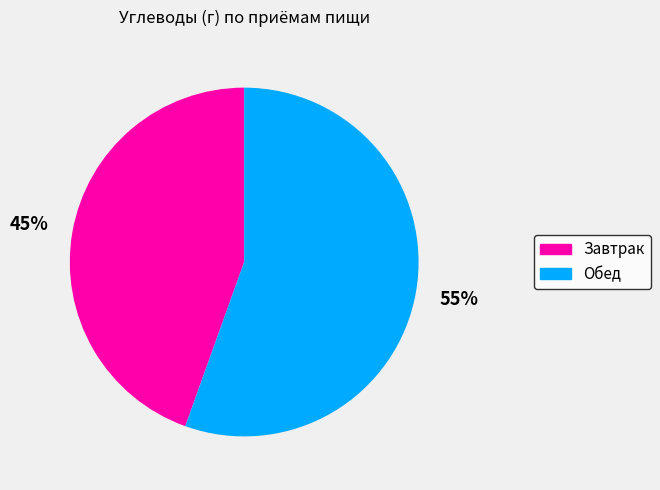

Does any single category account for the majority?

Yes